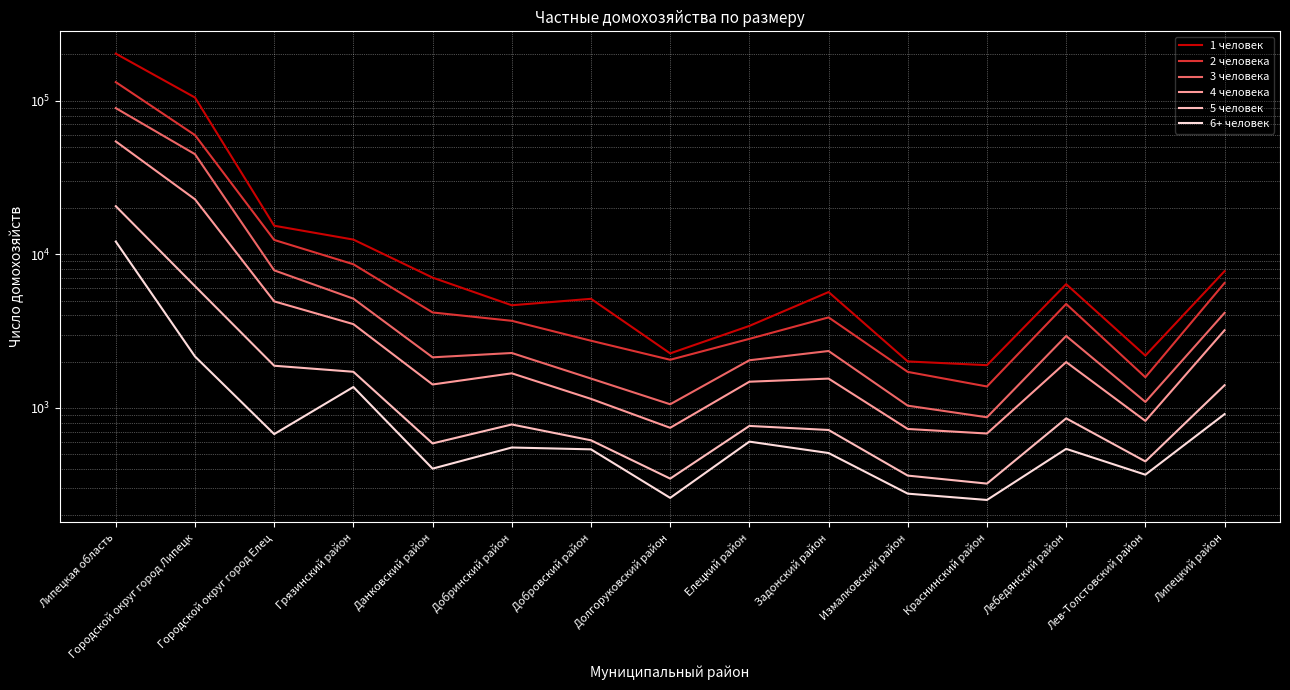

At how many categories does at least one series exceed 59261?

2